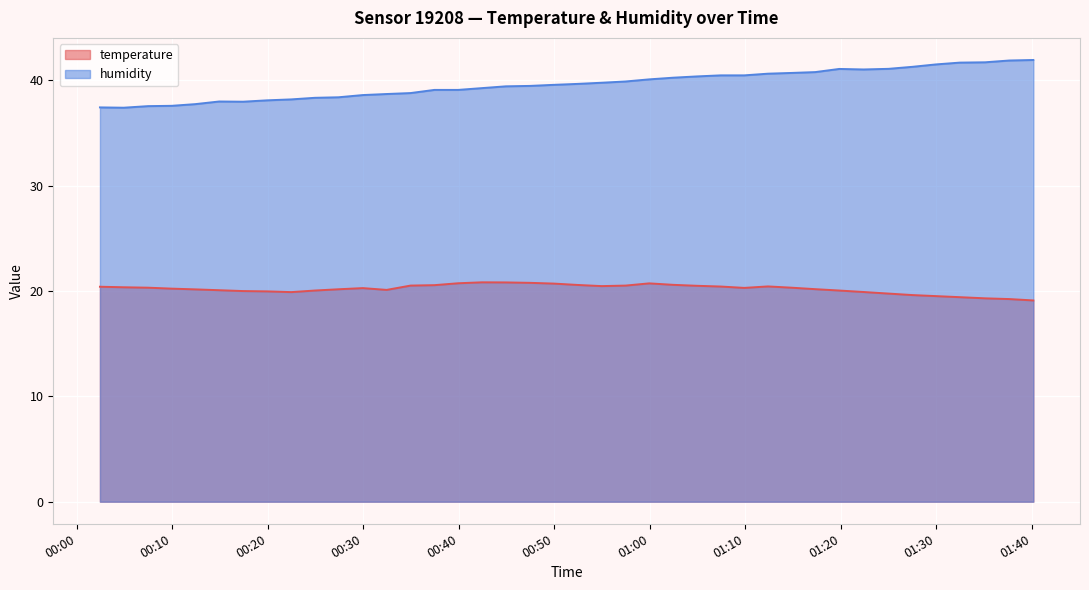

Which series has the largest total across all categories?

humidity